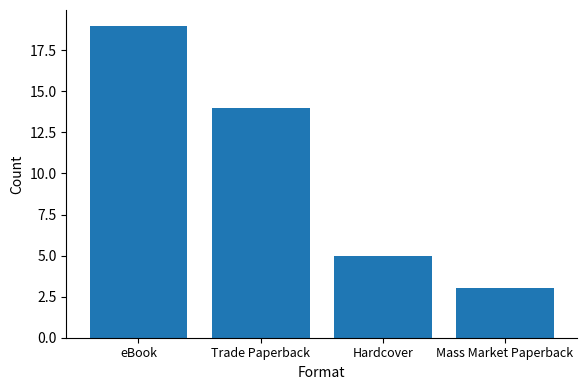

Is it true that the value at Hardcover is 7?

False